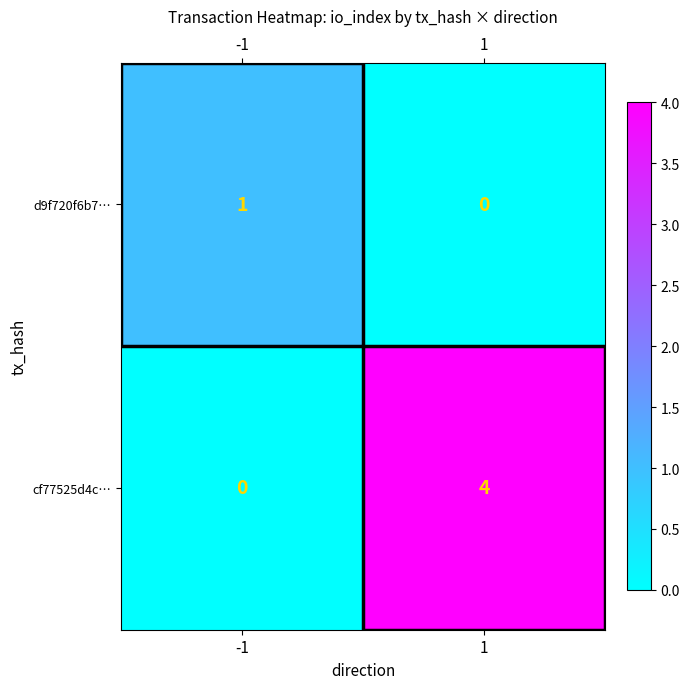

What is the sum of the cf77525d4c… values at 1 and -1?

4